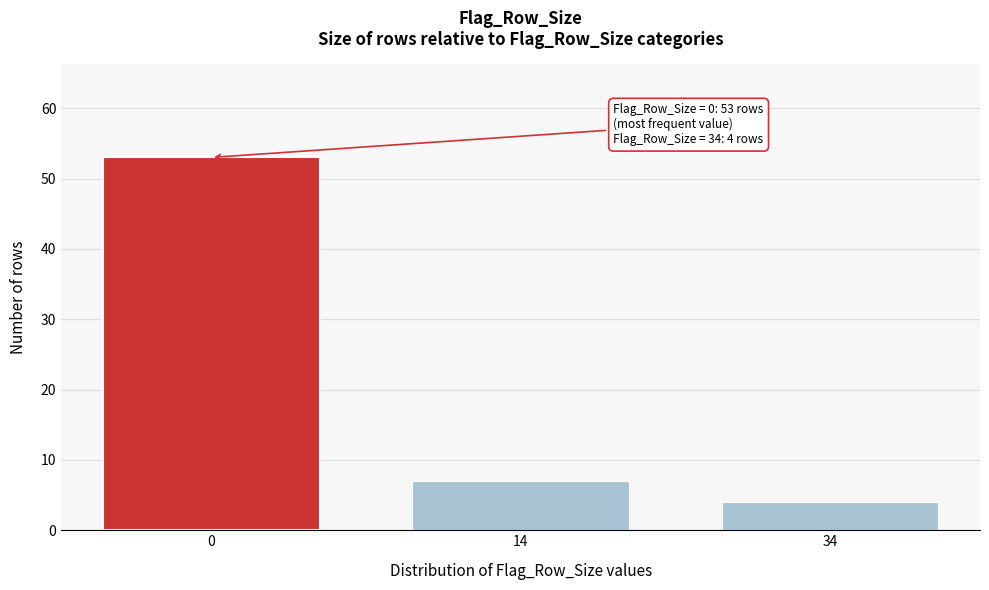

Reading left to right, extract all data points from this chart.

0=53	14=7	34=4